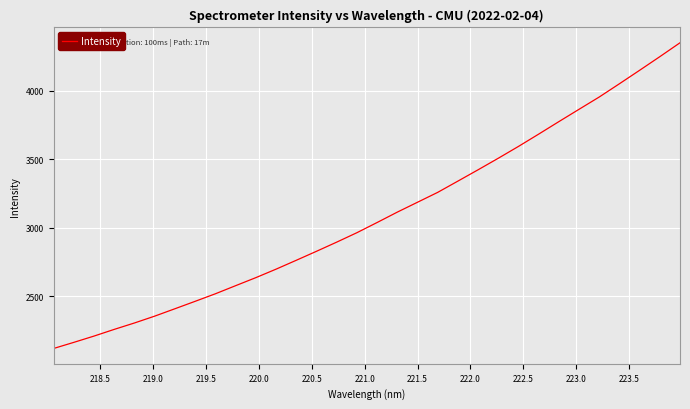

What is the maximum value shown in the chart?

4349.9